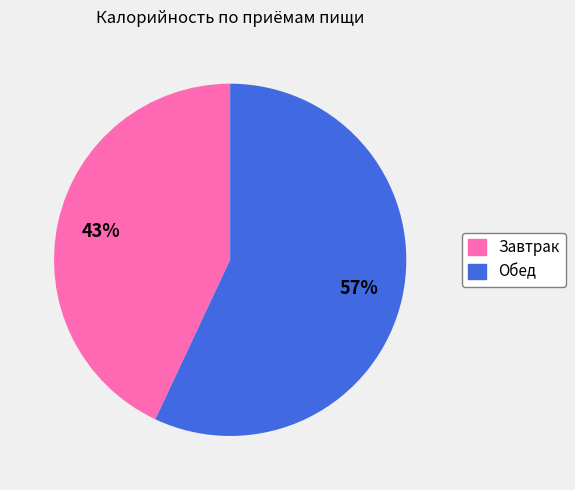

How many slices are in this pie chart?

2